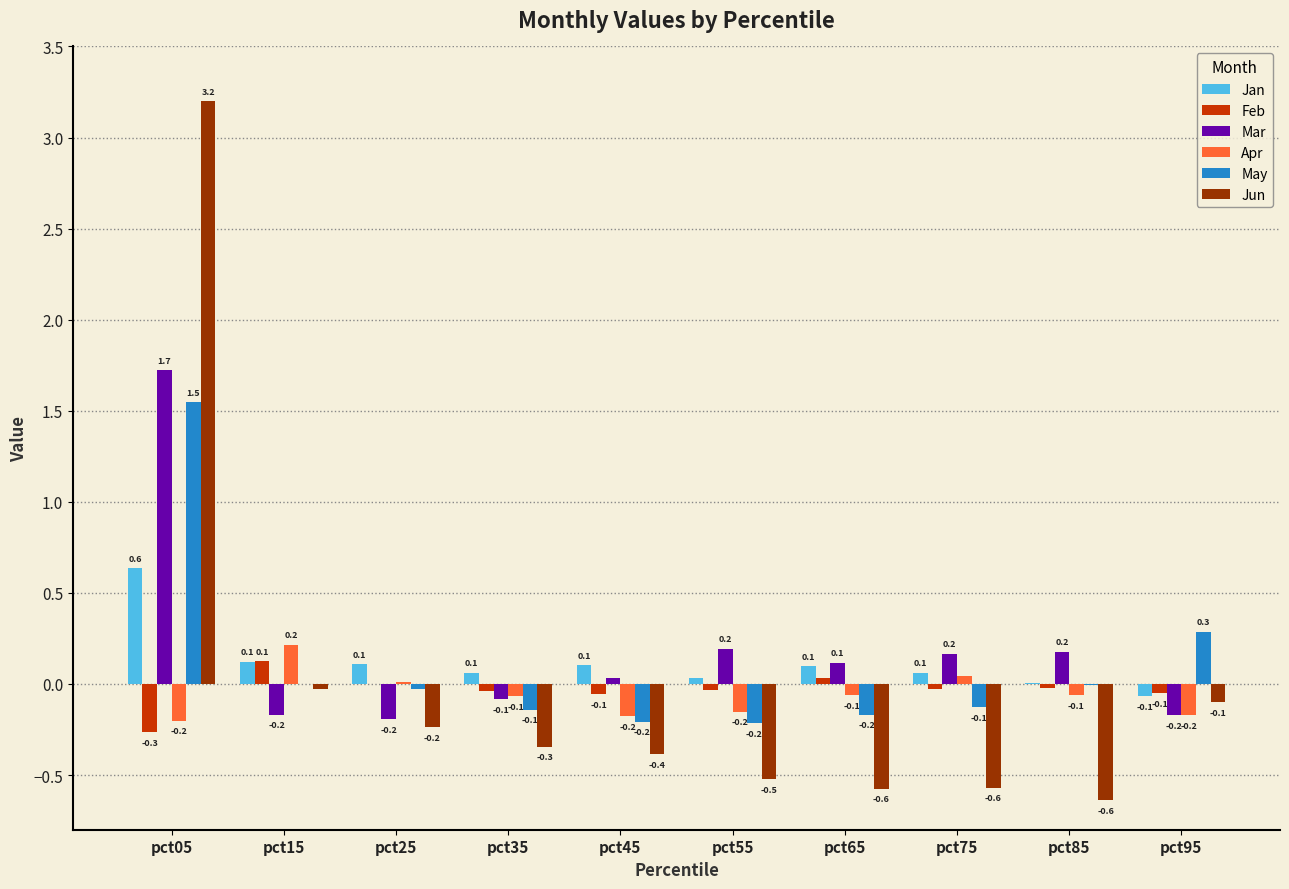

What is the maximum value shown in the chart?

3.2